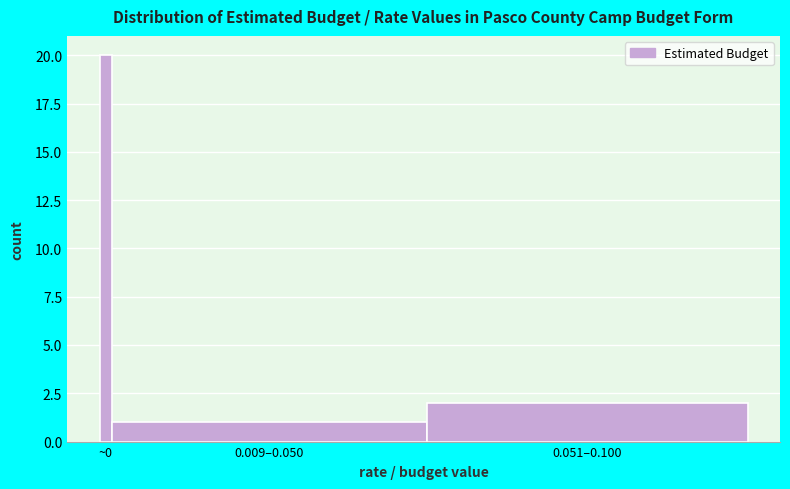

Reading left to right, list all the values displayed in this chart.

~0=20	0.009–0.050=1	0.051–0.100=2